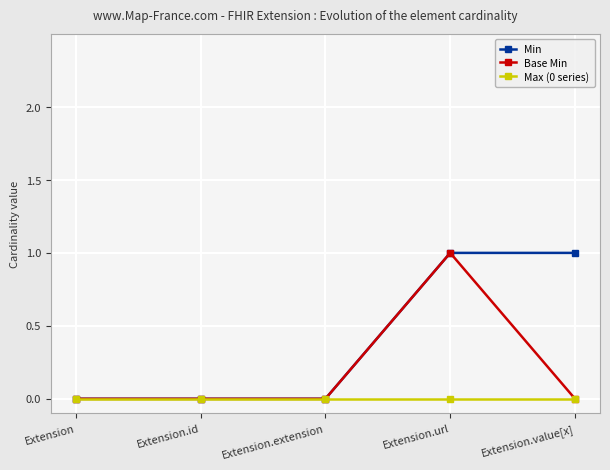

What is the difference between the Min values at Extension.id and Extension.url?

1